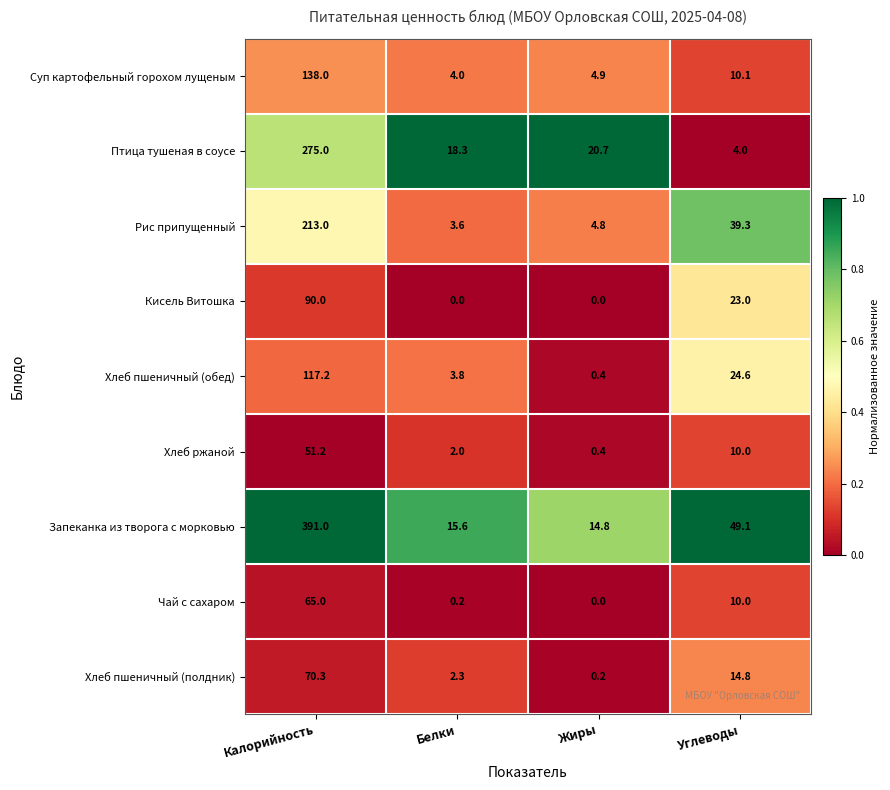

What is the difference between the second highest and minimum values in the Суп картофельный горохом лущеным series?

6.1